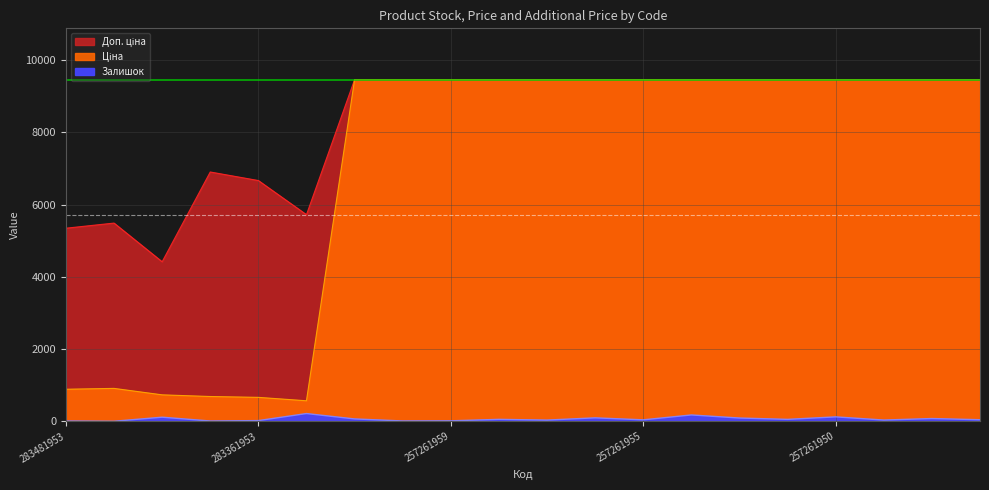

The value of Залишок at 257261947 is 74.3. True or false?

False